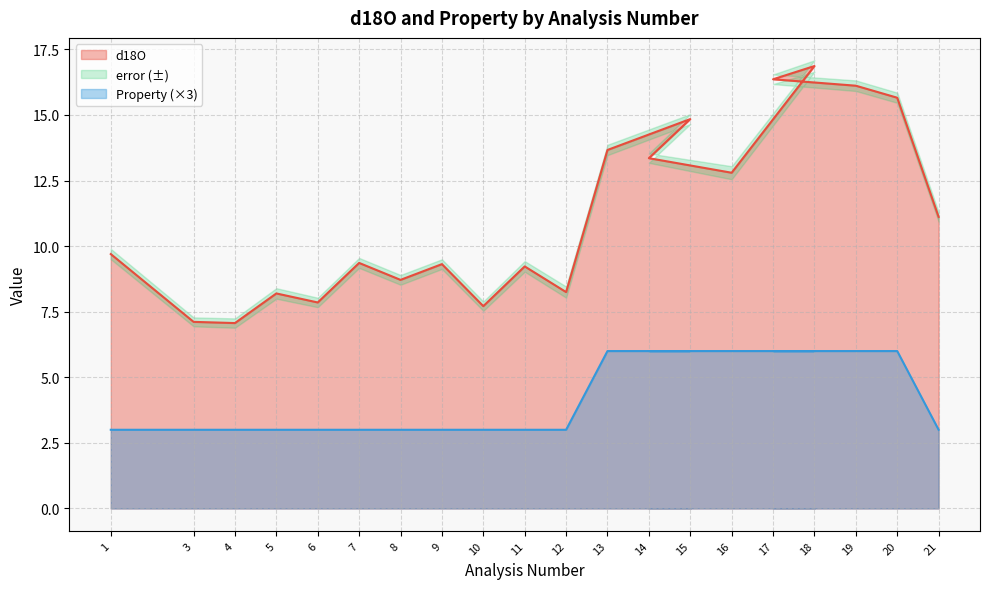

At how many categories does at least one series exceed 3?

20